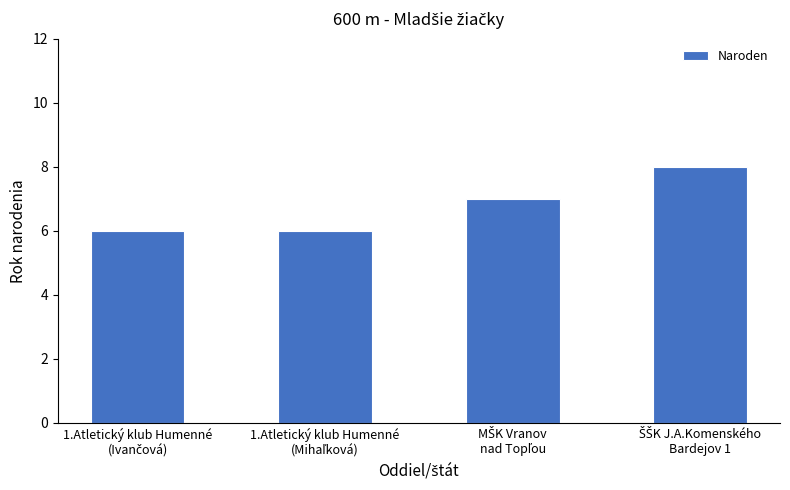

Reading left to right, transcribe all the data shown in this chart.

6	6	7	8